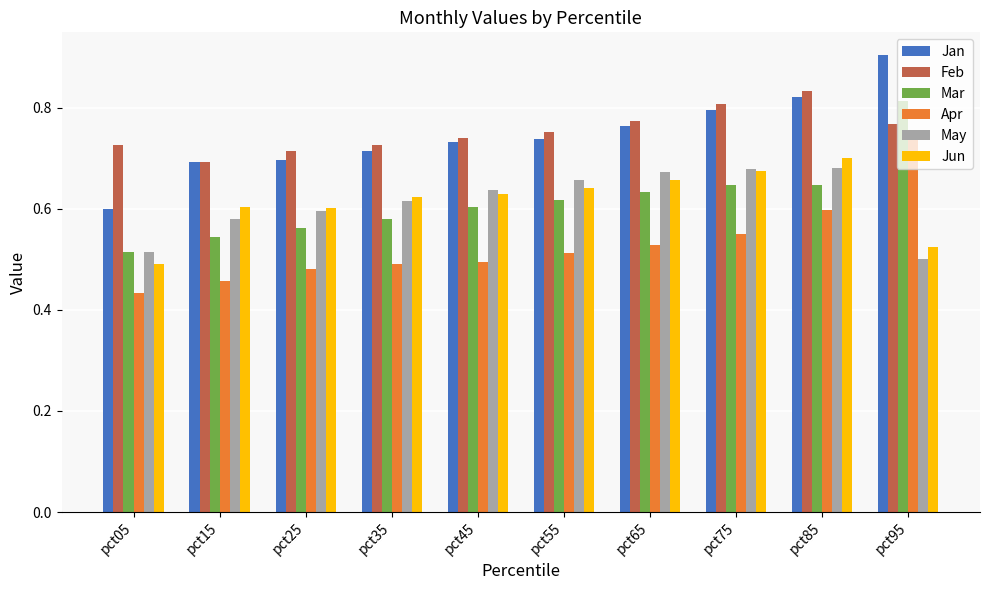

At which label is Jan closest to 0?

pct05